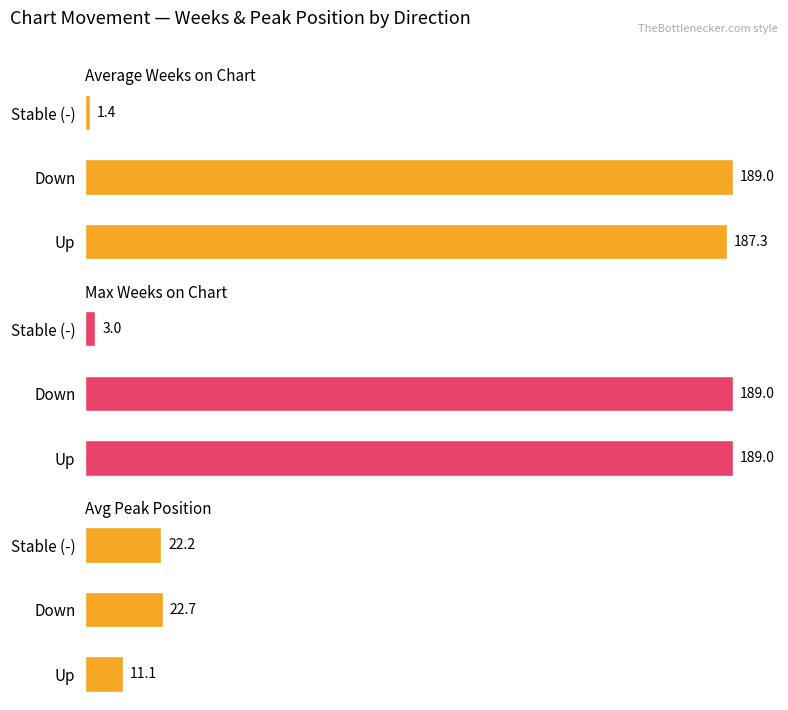

The Max Weeks on Chart series shows 81.9 at Down. True or false?

False